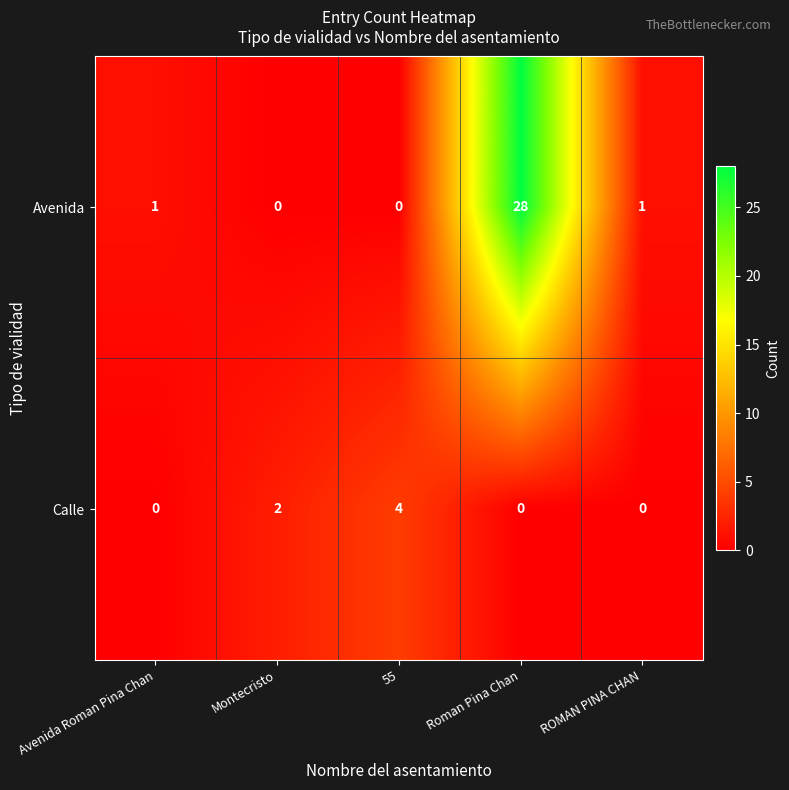

What is the maximum value shown in the chart?

28